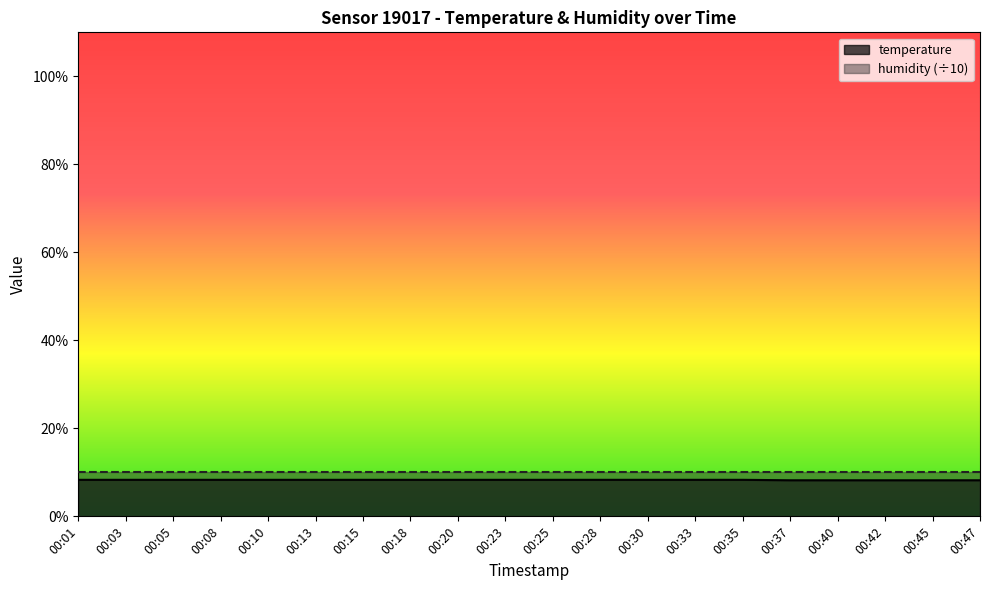

Reading left to right, list all the values displayed in this chart.

8.3	8.3	8.3	8.3	8.3	8.3	8.3	8.3	8.3	8.3	8.3	8.3	8.3	8.3	8.3	8.2	8.2	8.2	8.2	8.2